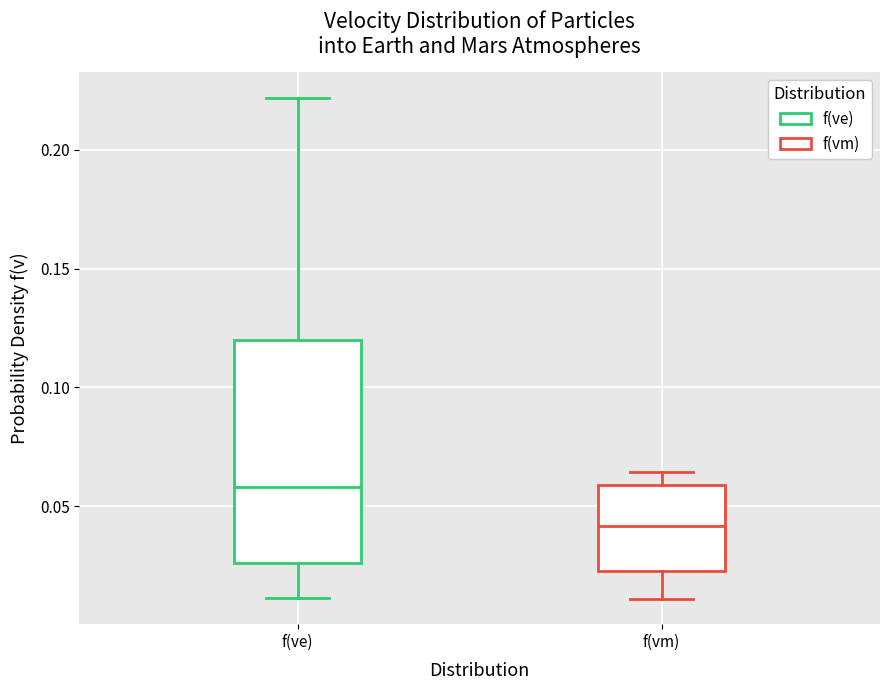

Where is the lower edge of the box for f(ve) on the y-axis? The values are not printed on the chart, so give them approximately, as read against the axis.

0.025